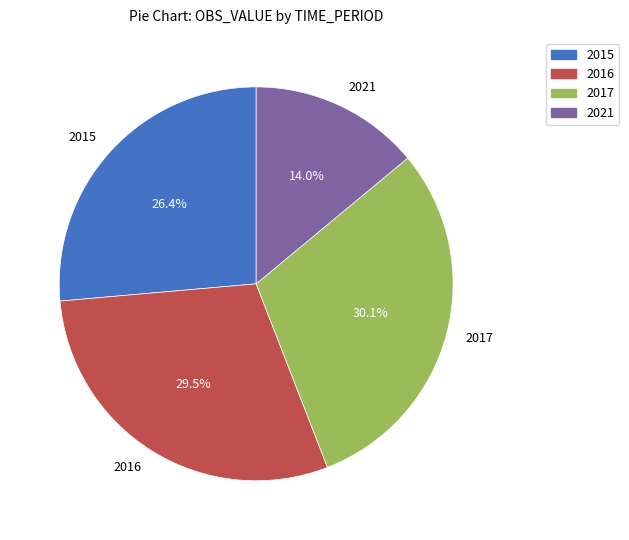

To the nearest percent, what is the combined percentage of 2017 and 2016?

60%